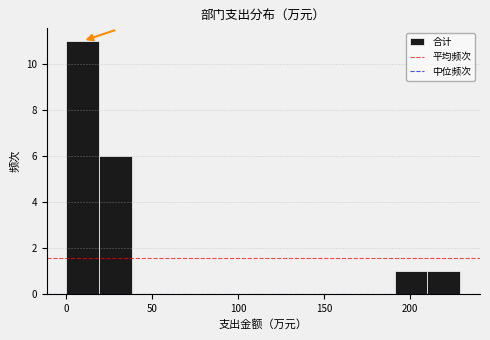

Read against the x-axis, roughly where is the centre of the tallest bar?

10